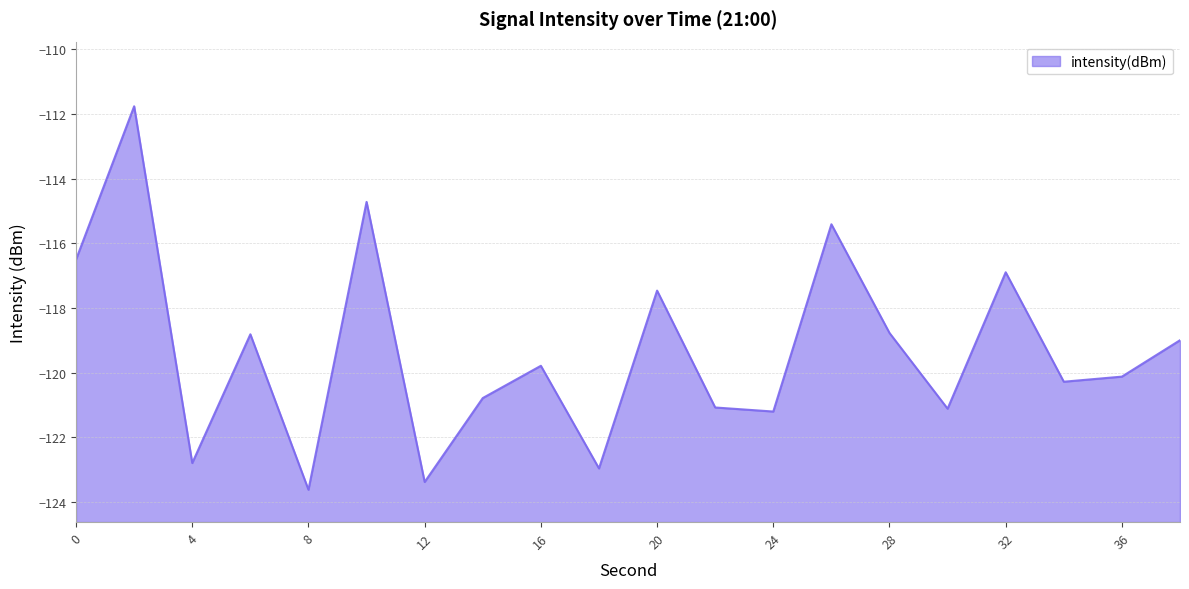

The value at 22 is -200.4. True or false?

False